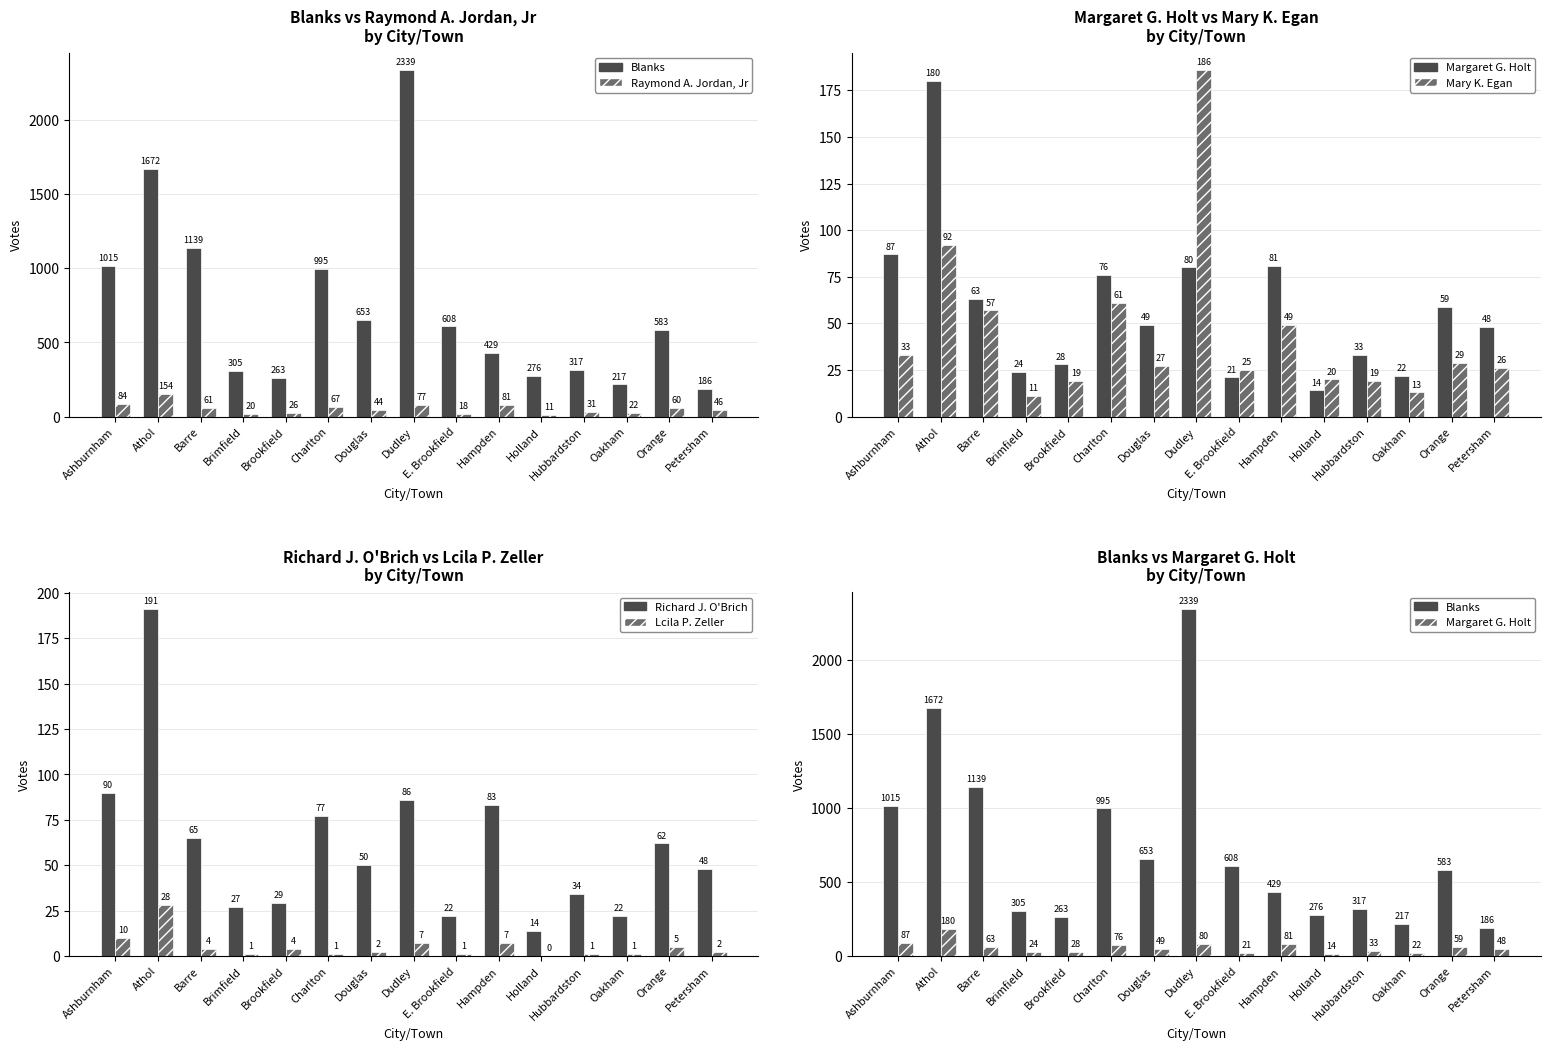

How many groups of bars are there?

15